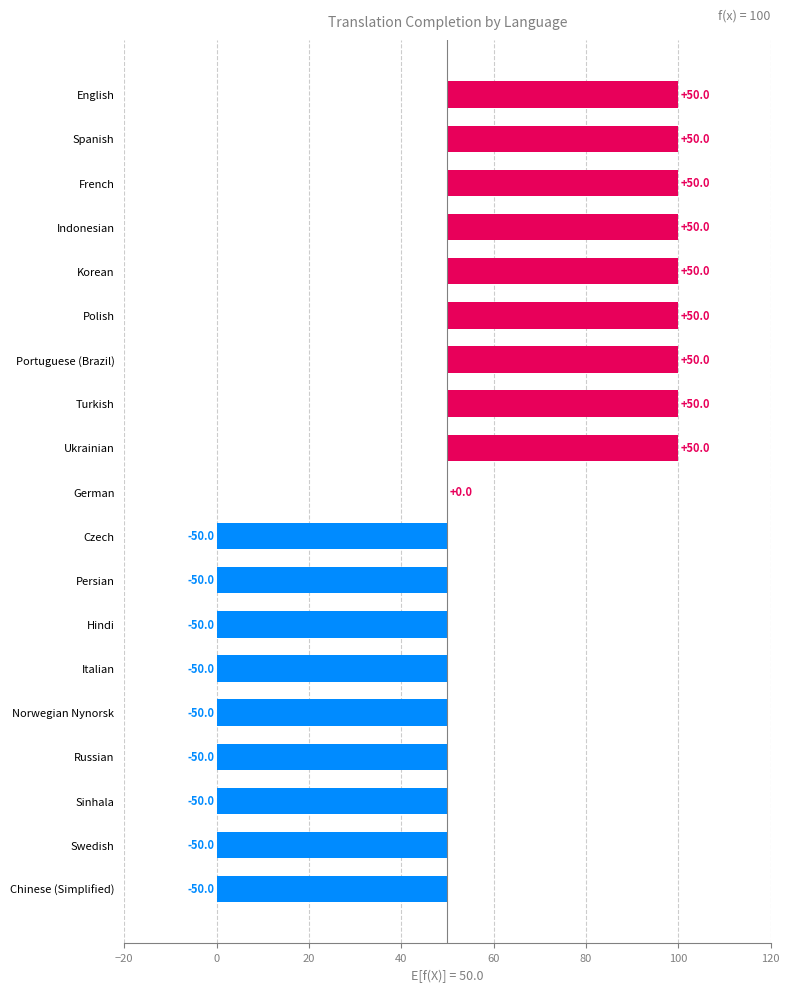

The chart shows a value of -50 at Italian. True or false?

True